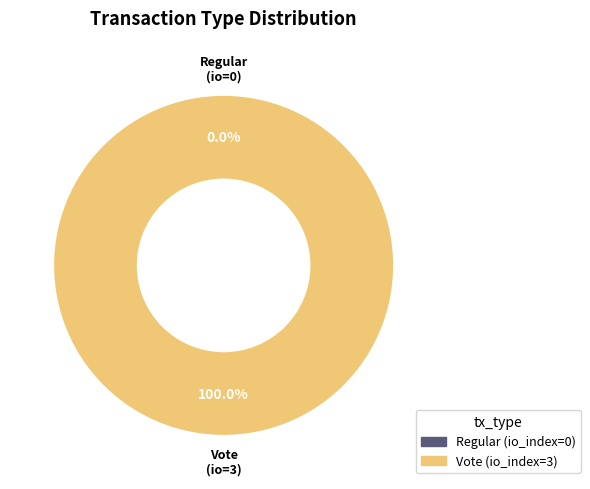

Does any single category account for the majority?

Yes